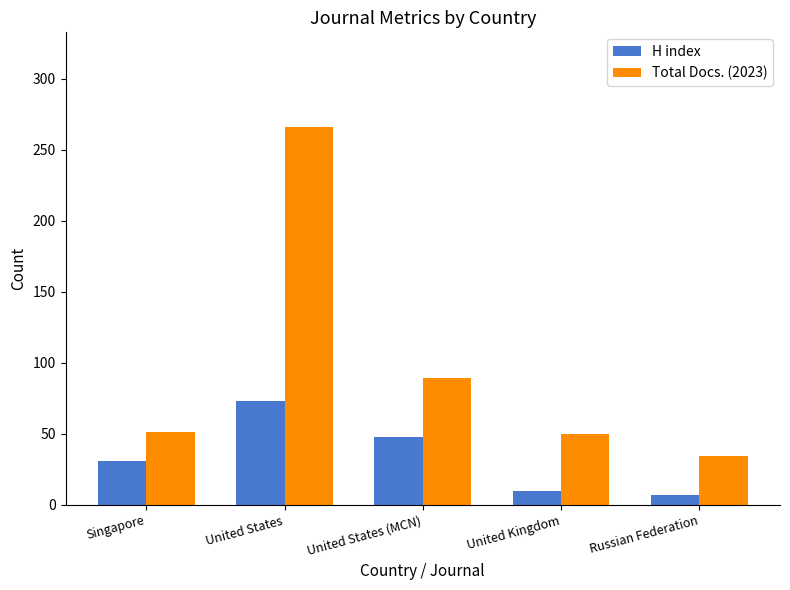

What are all the series names shown in the legend?

H index, Total Docs. (2023)